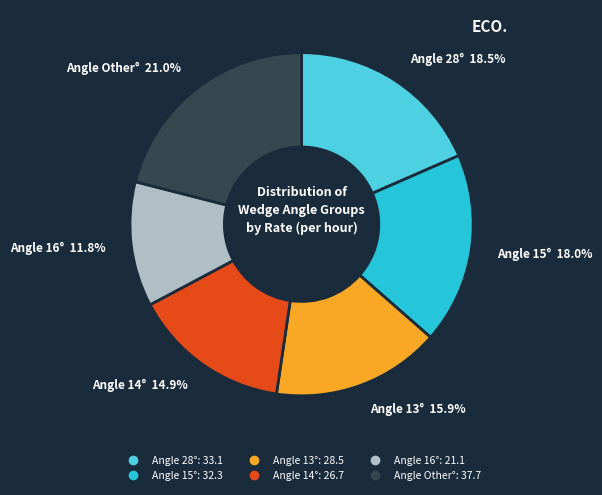

Does any single category account for the majority?

No